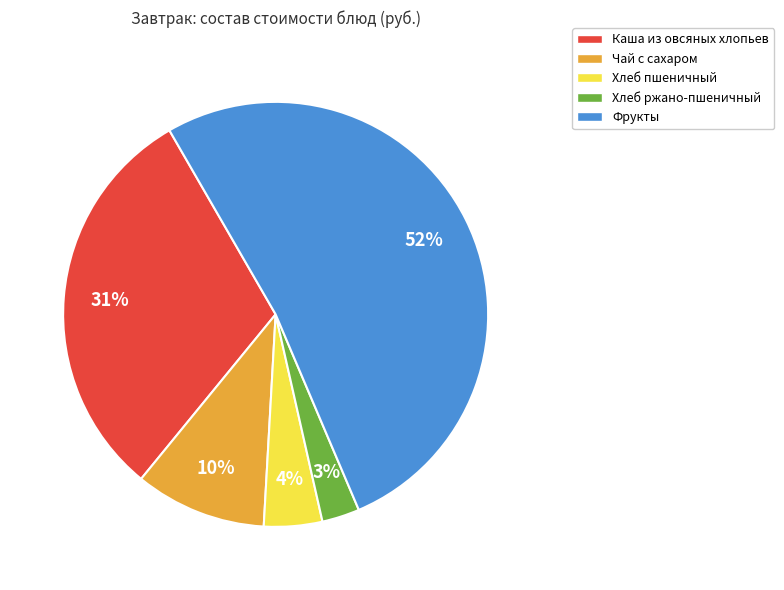

To the nearest percent, what portion does Фрукты represent?

52%